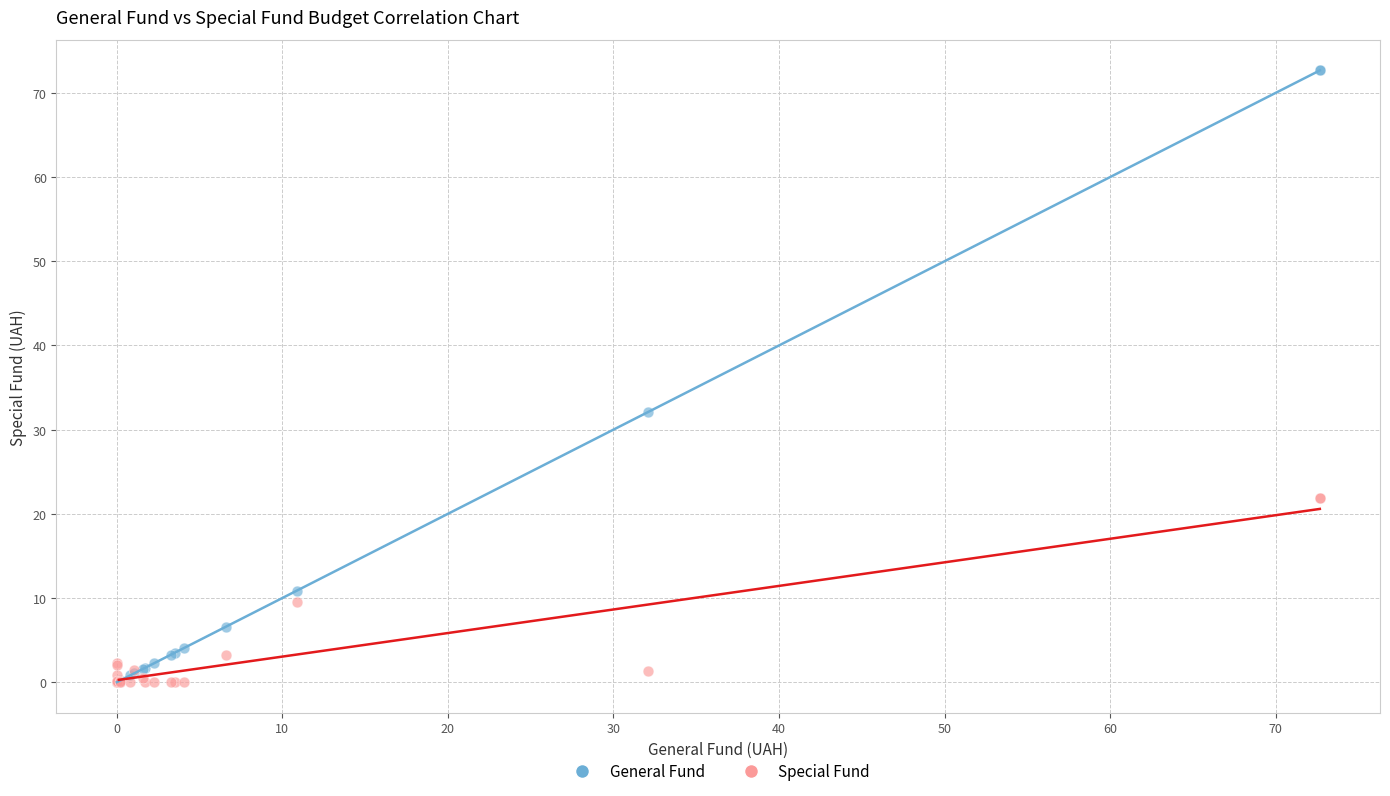

In the General Fund series, what Y value is closest to 36?

32.1